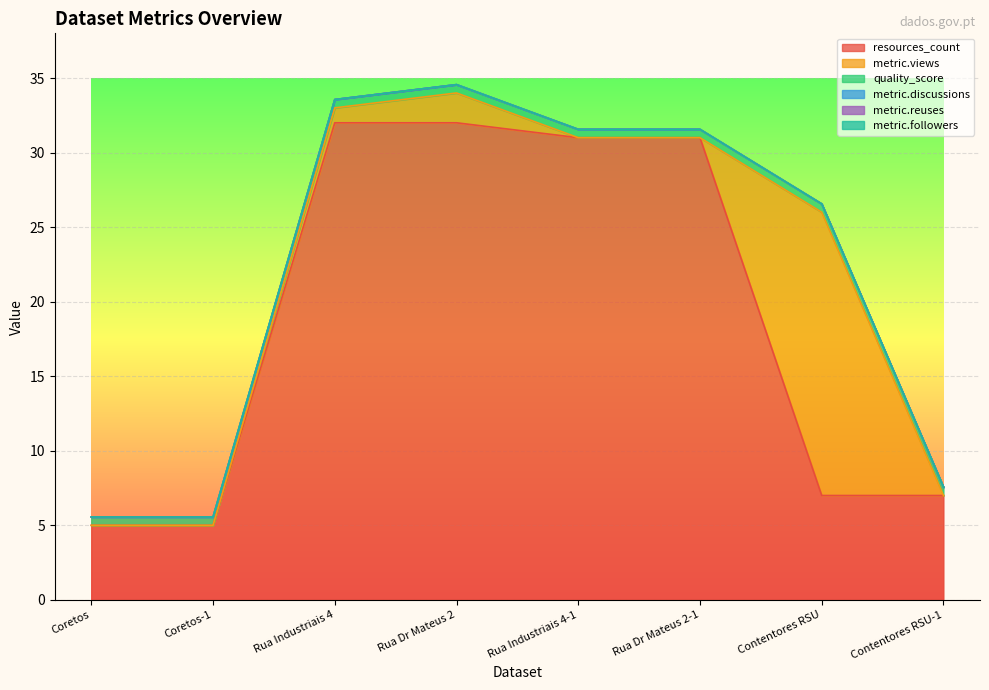

Reading left to right, list all the values displayed in this chart.

resources_count: Coretos=5.0	Coretos-1=5.0	Rua Industriais 4=32.0	Rua Dr Mateus 2=32.0	Rua Industriais 4-1=31.0	Rua Dr Mateus 2-1=31.0	Contentores RSU=7.0	Contentores RSU-1=7.0
metric.views: Coretos=0.0	Coretos-1=0.0	Rua Industriais 4=1.0	Rua Dr Mateus 2=2.0	Rua Industriais 4-1=0.0	Rua Dr Mateus 2-1=0.0	Contentores RSU=19.0	Contentores RSU-1=0.0
quality_score: Coretos=0.6	Coretos-1=0.6	Rua Industriais 4=0.6	Rua Dr Mateus 2=0.6	Rua Industriais 4-1=0.6	Rua Dr Mateus 2-1=0.6	Contentores RSU=0.6	Contentores RSU-1=0.6
metric.discussions: Coretos=0.0	Coretos-1=0.0	Rua Industriais 4=0.0	Rua Dr Mateus 2=0.0	Rua Industriais 4-1=0.0	Rua Dr Mateus 2-1=0.0	Contentores RSU=0.0	Contentores RSU-1=0.0
metric.reuses: Coretos=0.0	Coretos-1=0.0	Rua Industriais 4=0.0	Rua Dr Mateus 2=0.0	Rua Industriais 4-1=0.0	Rua Dr Mateus 2-1=0.0	Contentores RSU=0.0	Contentores RSU-1=0.0
metric.followers: Coretos=0.0	Coretos-1=0.0	Rua Industriais 4=0.0	Rua Dr Mateus 2=0.0	Rua Industriais 4-1=0.0	Rua Dr Mateus 2-1=0.0	Contentores RSU=0.0	Contentores RSU-1=0.0